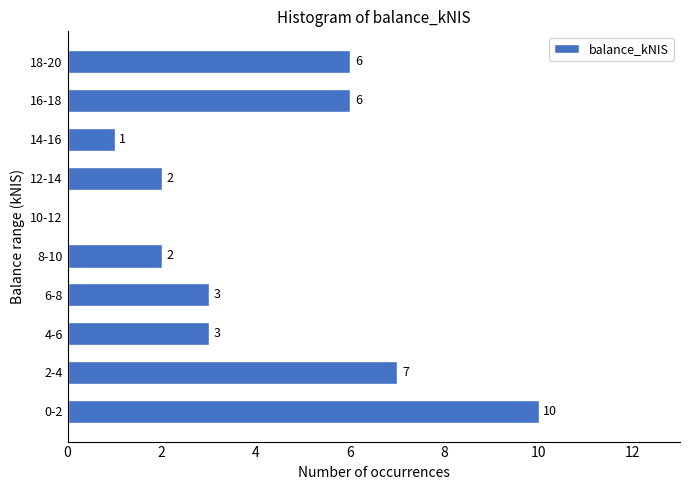

Reading bottom to top, what are all the values shown in this chart?

0-2=10	2-4=7	4-6=3	6-8=3	8-10=2	10-12=0	12-14=2	14-16=1	16-18=6	18-20=6